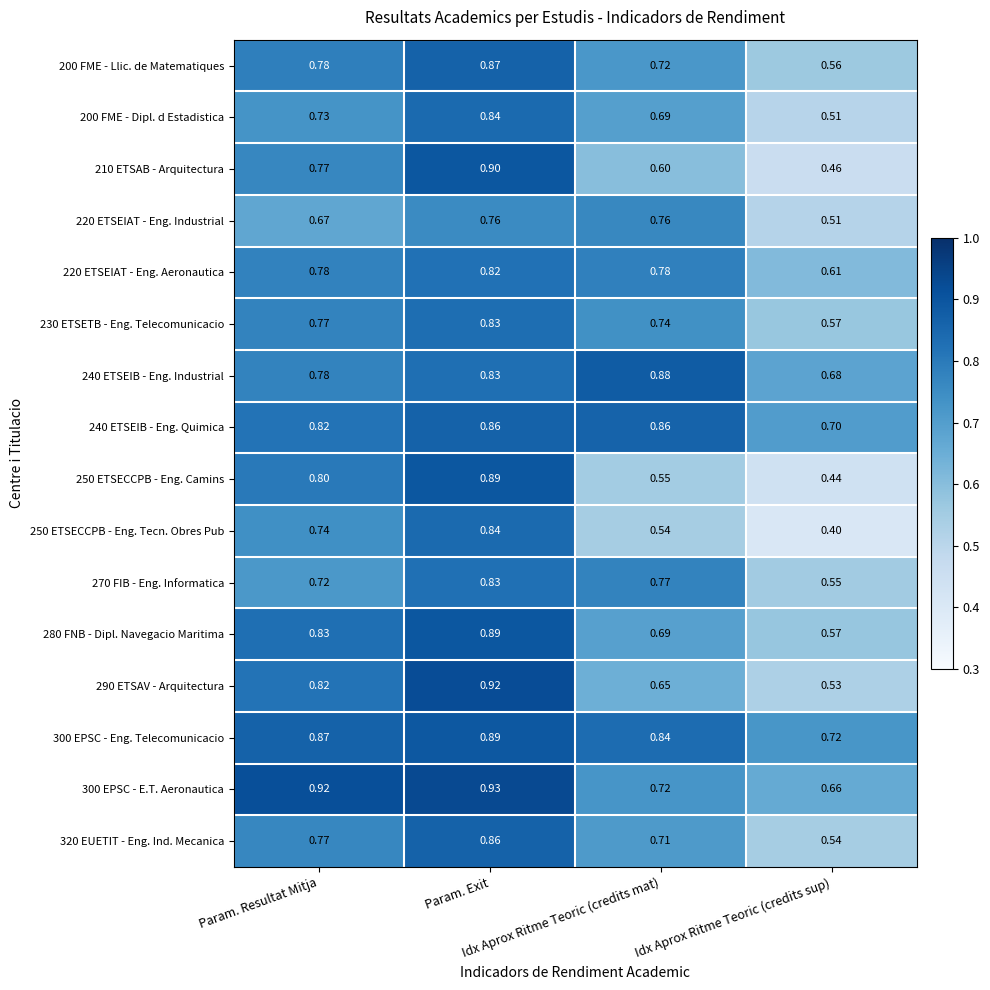

Which category has the lowest value across all series?

Idx Aprox Ritme Teoric (credits sup)